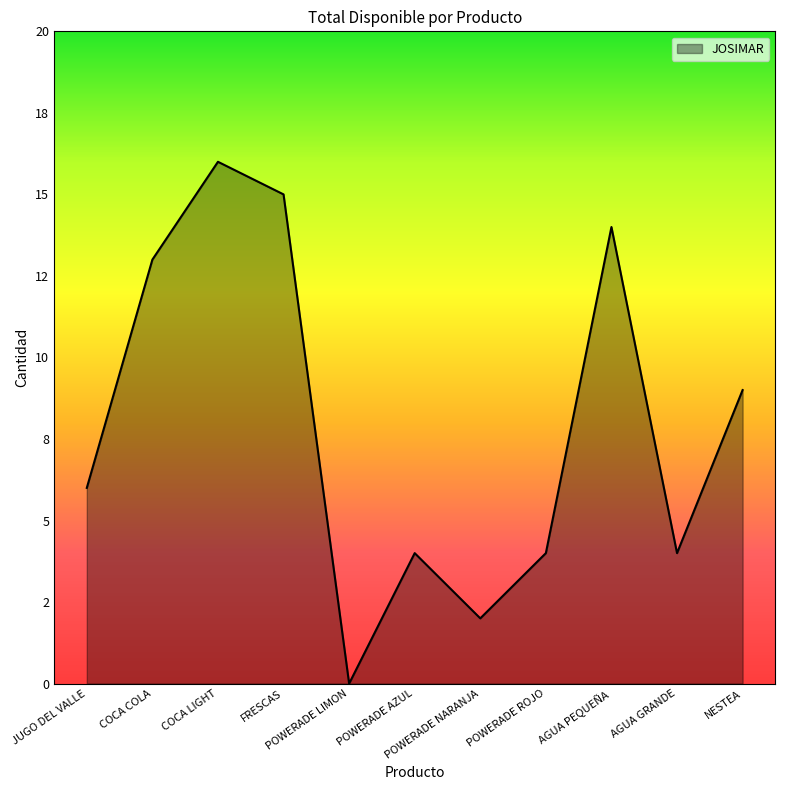

List the labels in order of value, largest first.

COCA LIGHT, FRESCAS, AGUA PEQUEÑA, COCA COLA, NESTEA, JUGO DEL VALLE, POWERADE AZUL, POWERADE ROJO, AGUA GRANDE, POWERADE NARANJA, POWERADE LIMON